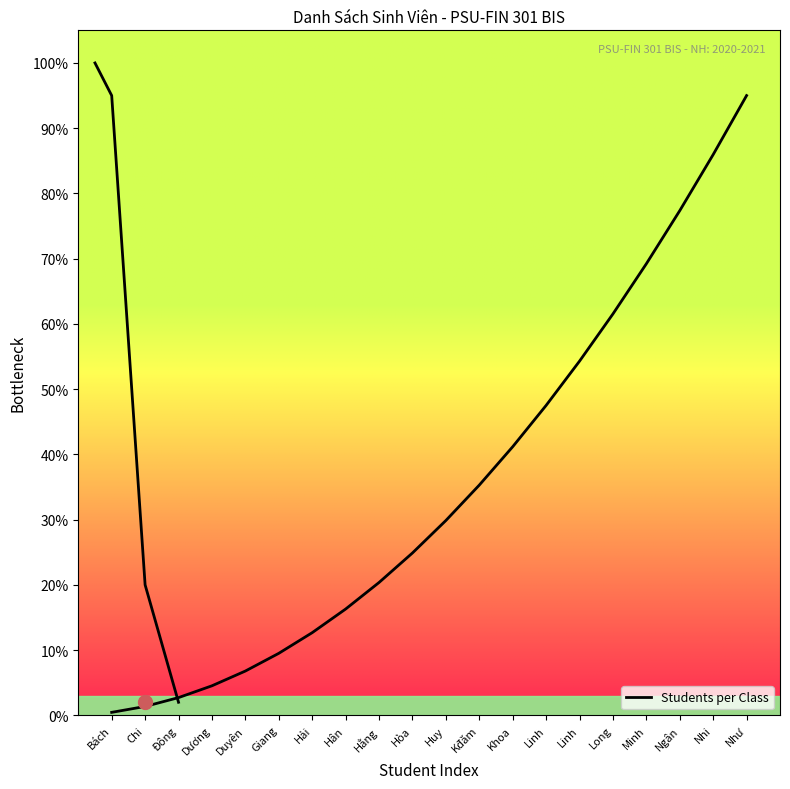

What is the sum of all values?

696.7